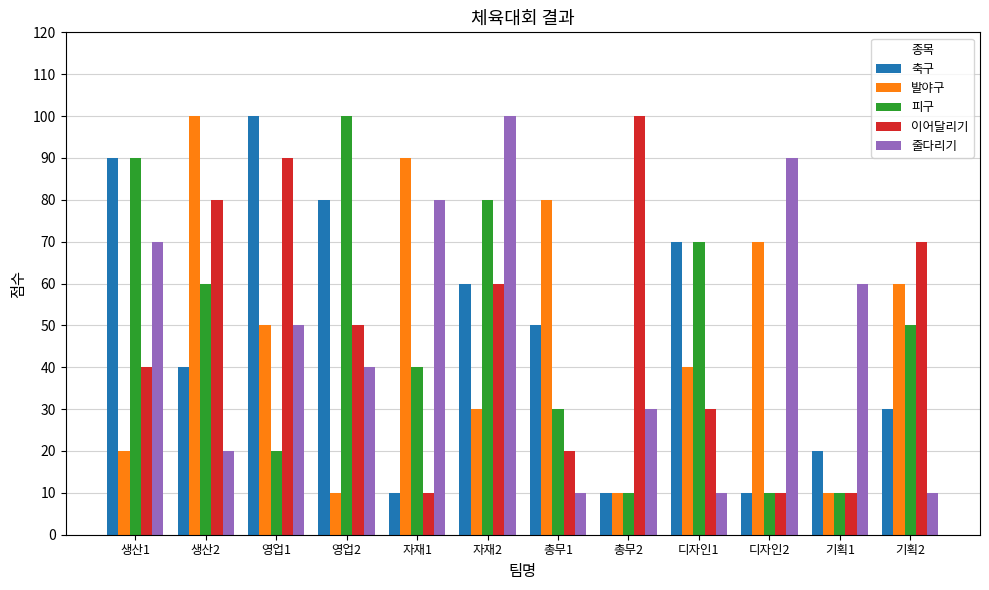

What is the difference between the 피구 values at 기획2 and 생산1?

40